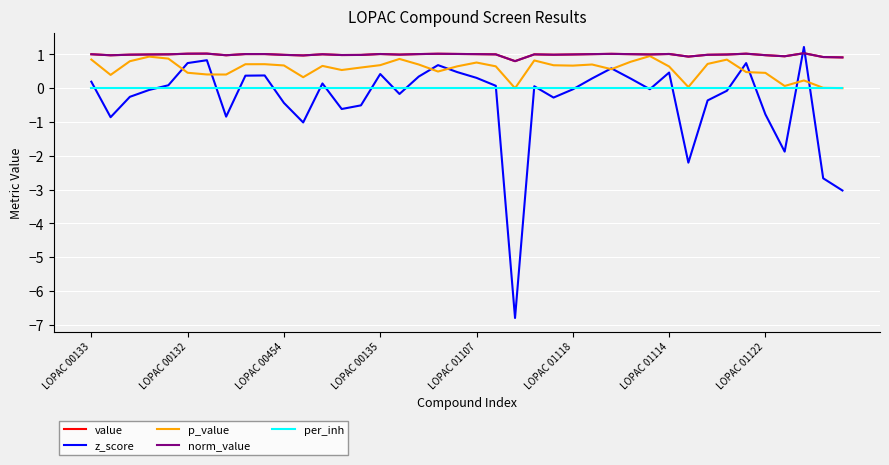

Does the chart display data point markers on the line(s)?

No